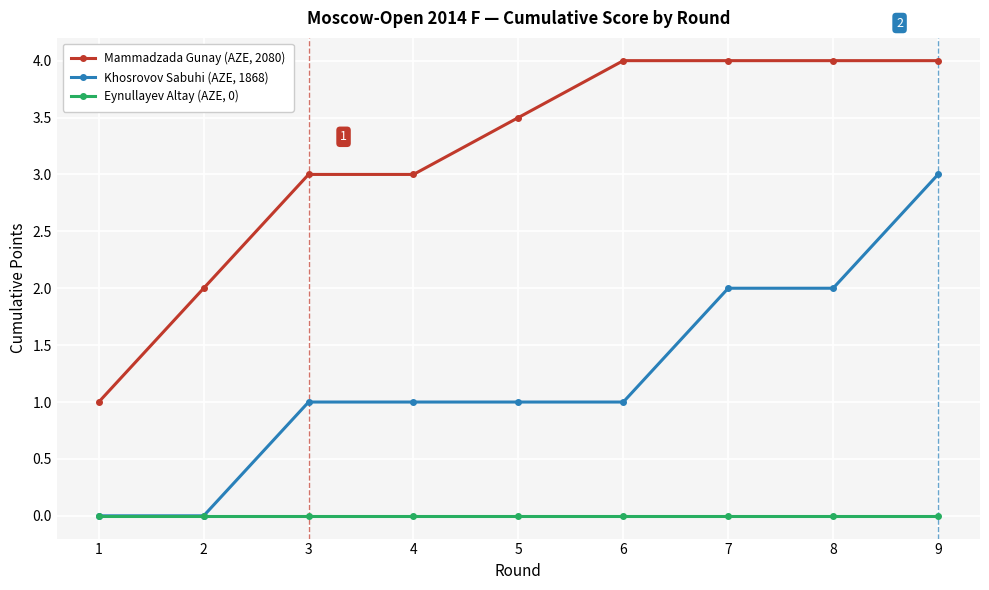

At which category is the sum across all series the highest?

9